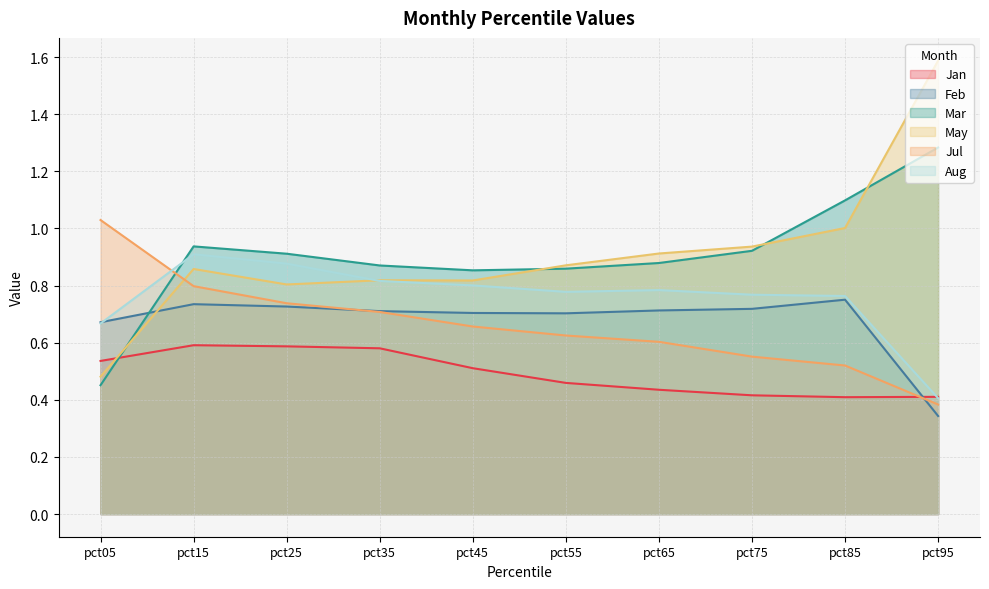

After their last crossing, which series has the higher values: Aug or Jan?

Jan